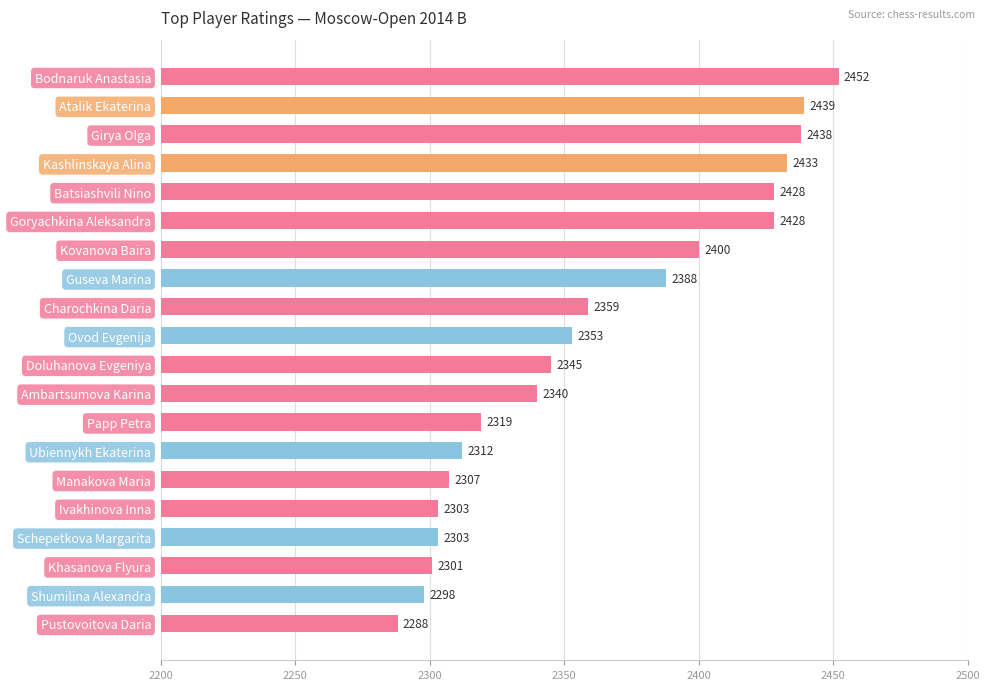

The value at Doluhanova Evgeniya is 2345. True or false?

True